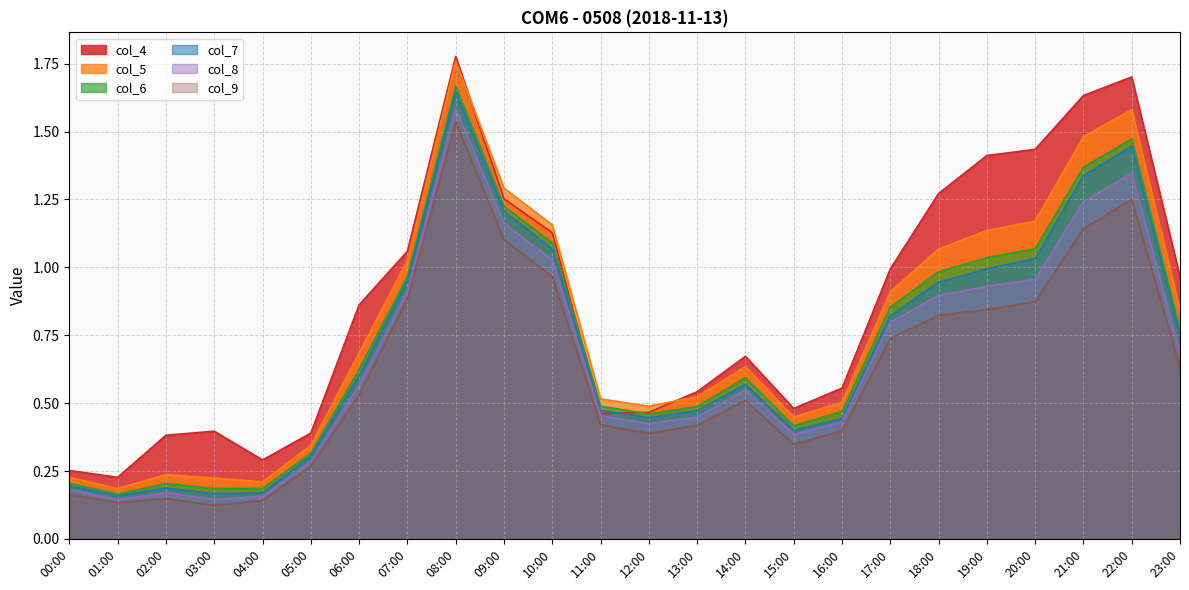

What is the average value of the col_6 series?

0.7